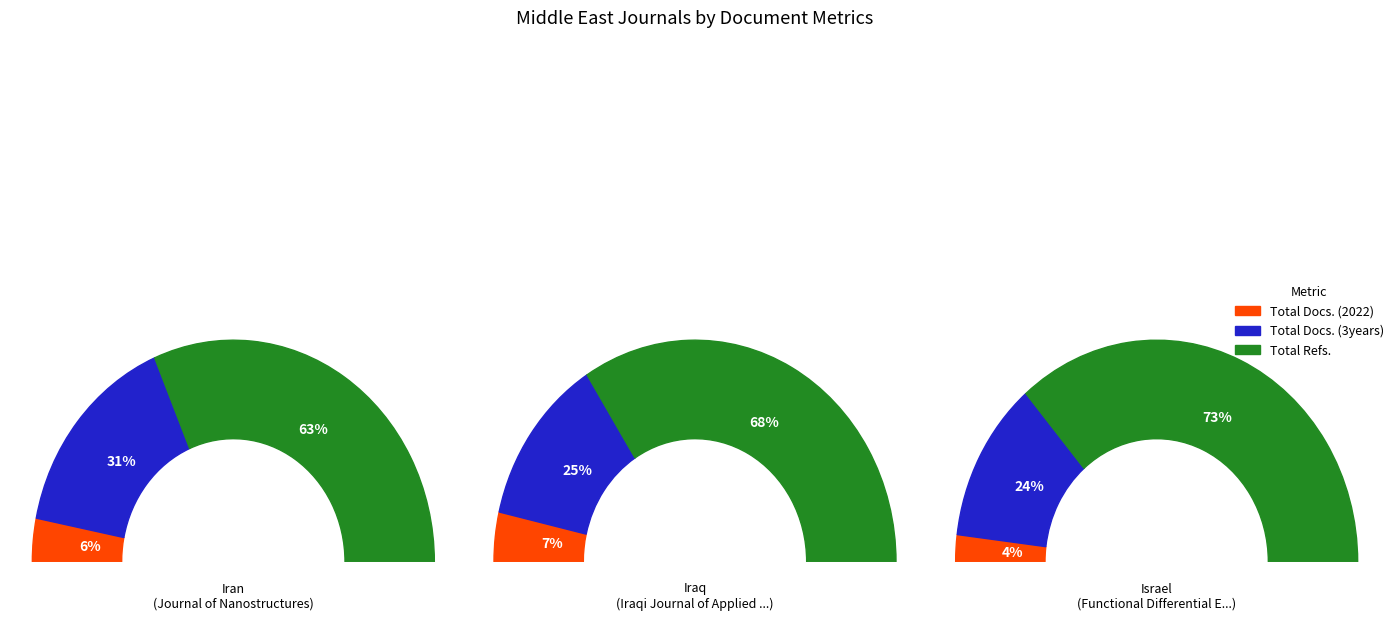

Count the number of slices in the pie.

3